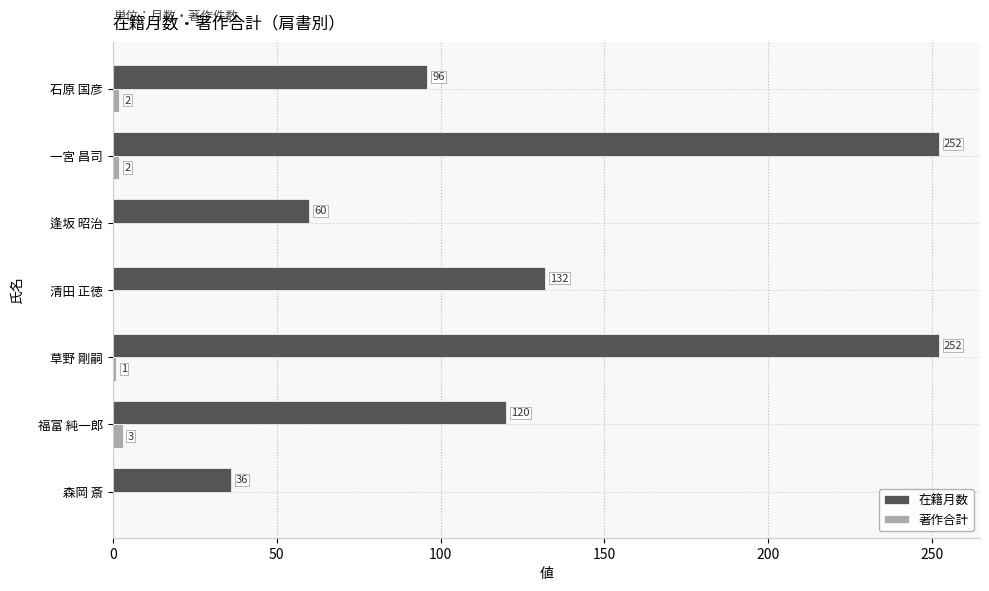

Which series changed the most between 一宮 昌司 and 草野 剛嗣?

著作合計